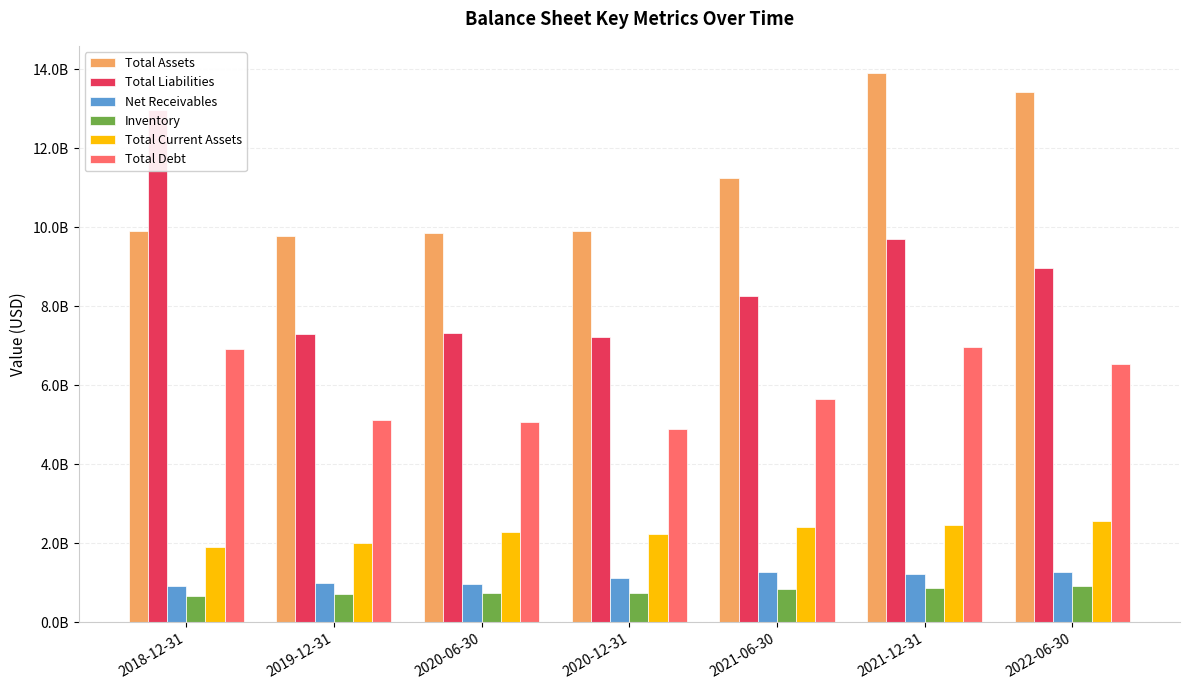

What is the value of the Total Debt bar at the 5th from the left?

5651000000